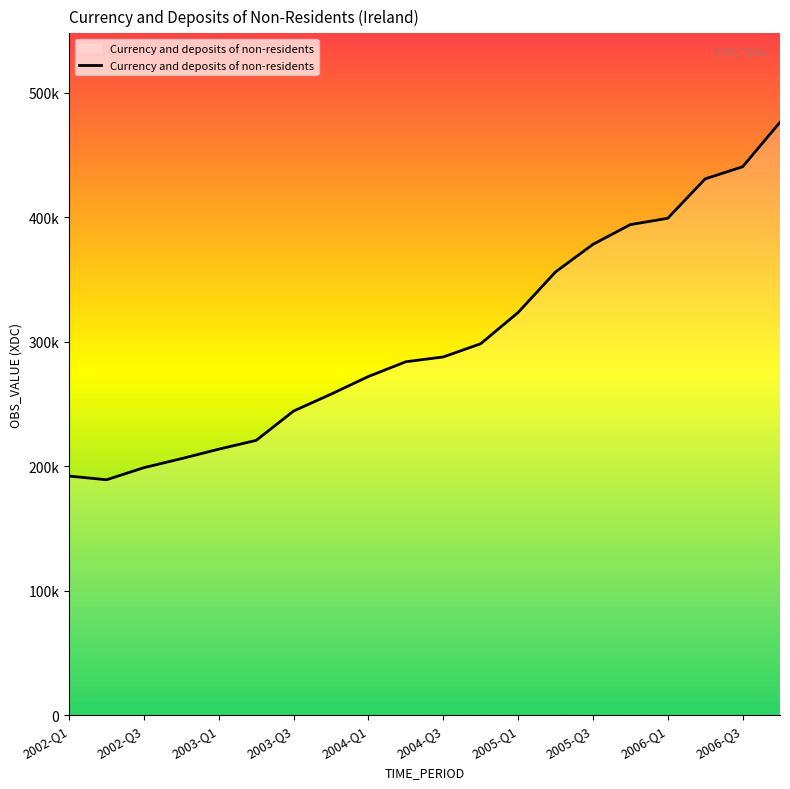

Does the chart display data point markers on the line(s)?

No